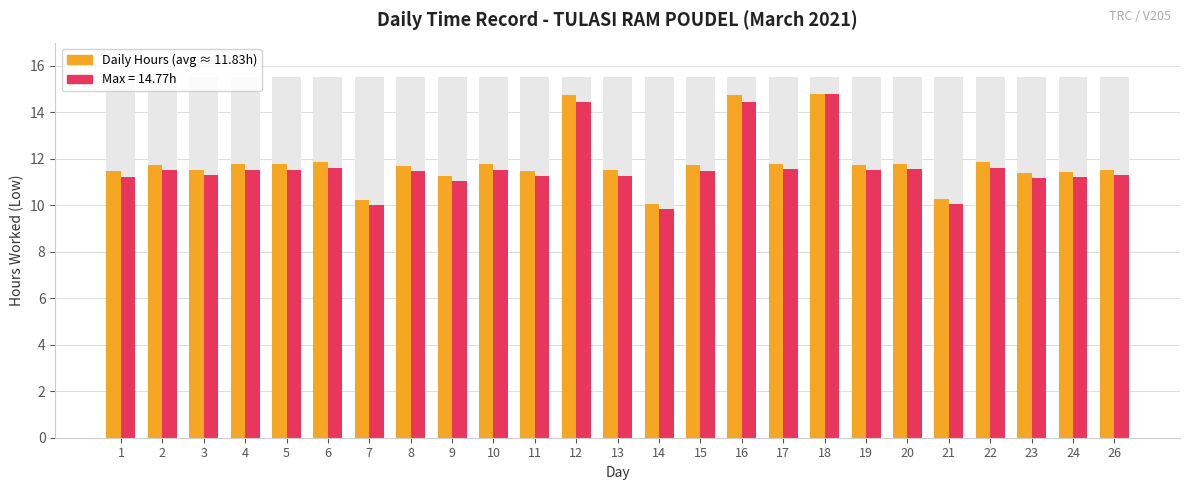

Which label corresponds to the smallest value in the chart?

14